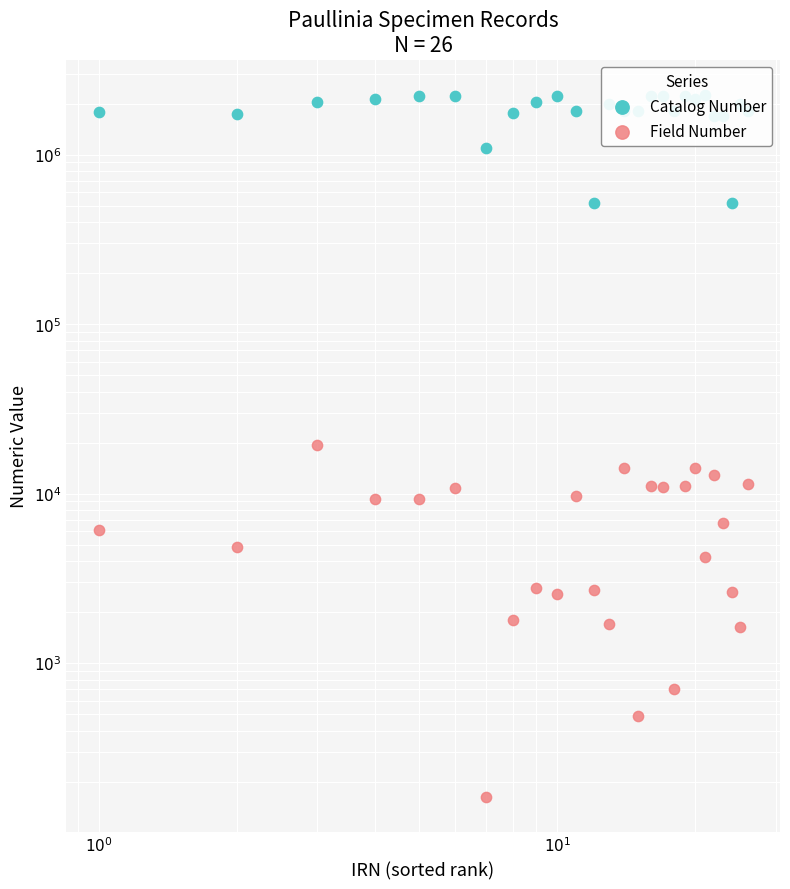

What are all the series names shown in the legend?

Catalog Number, Field Number